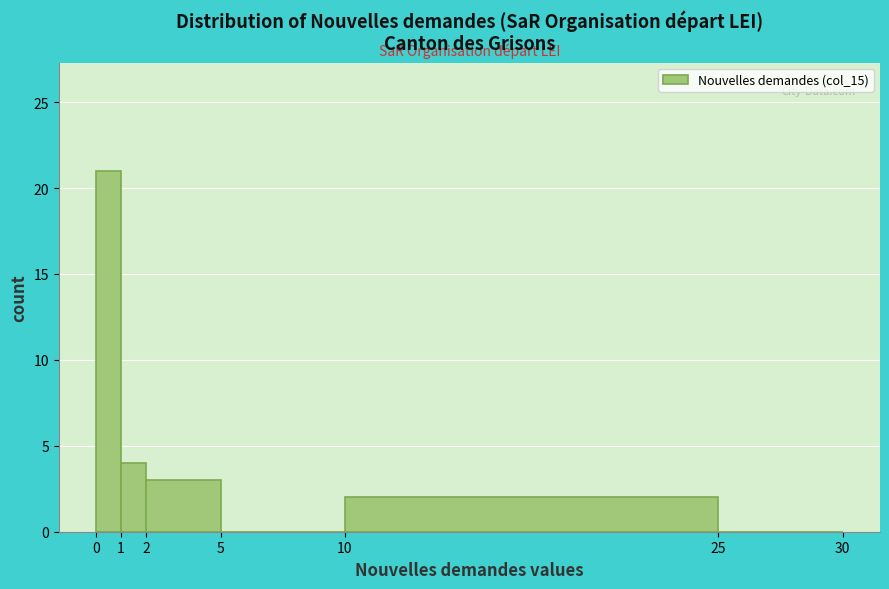

Reading left to right, transcribe this chart: for each bar, give the range it covers on the x-axis and its height. The values are not printed on the chart, so give them approximately, as read against the axis.

0 to 1: 21
1 to 2: 4
2 to 5: 3
5 to 10: 0
10 to 25: 2
25 to 30: 0